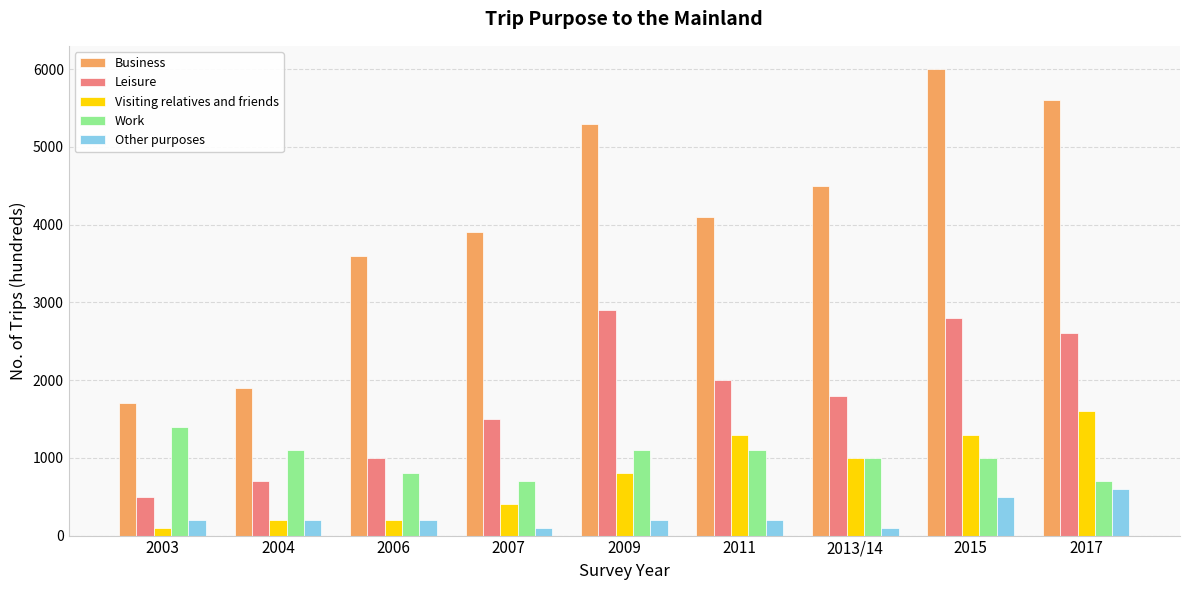

True or false: Work has a value of 1100 at 2009.

True